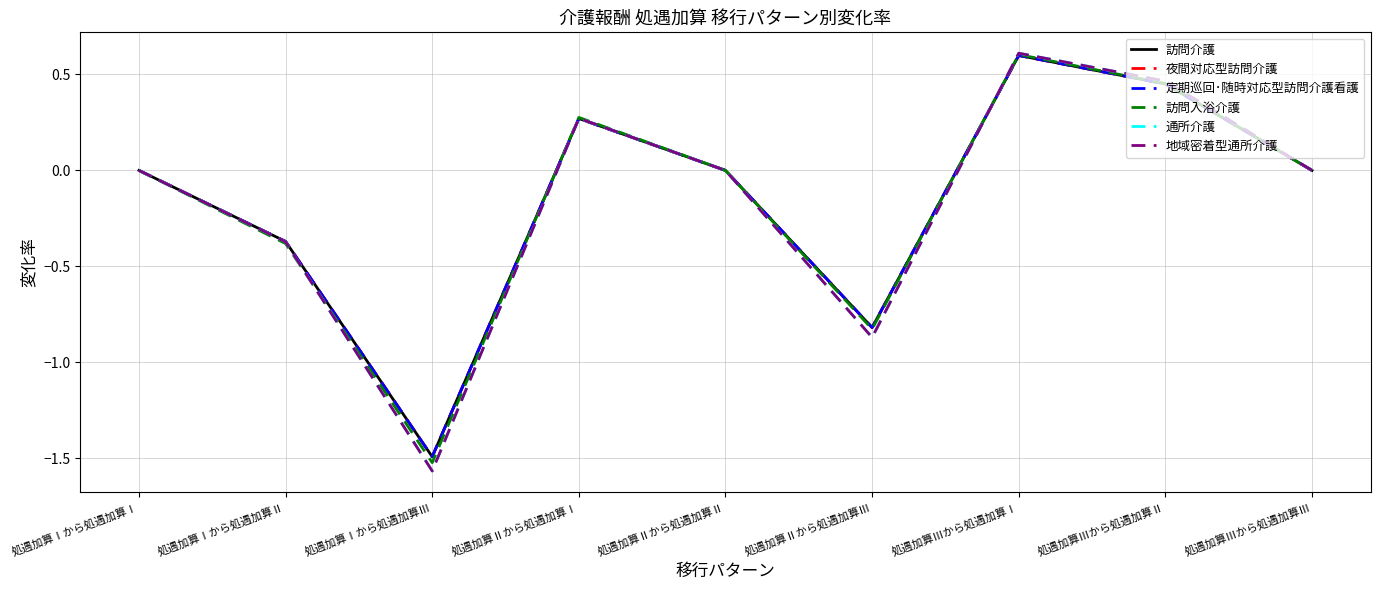

Count the 夜間対応型訪問介護 values in the range 0 to 1.

6